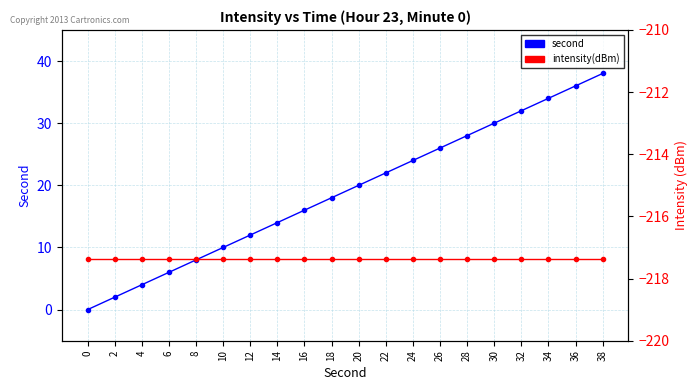

At which label does second first exceed 20?

22